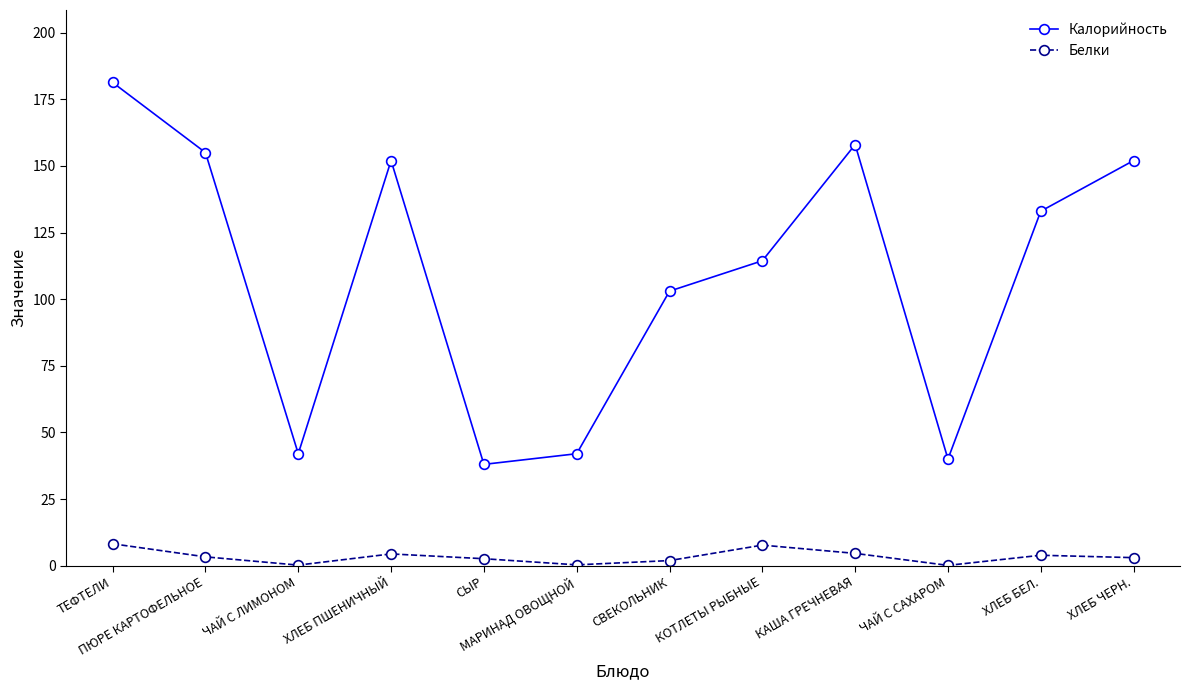

What is the total value across all series at ПЮРЕ КАРТОФЕЛЬНОЕ?

158.3